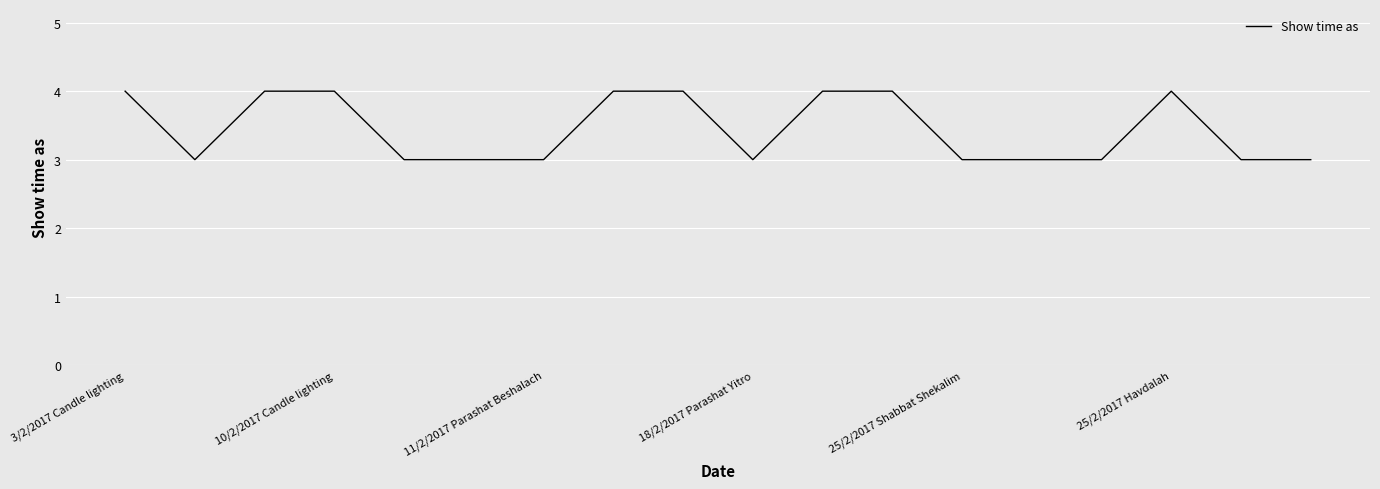

What is the greatest value displayed?

4